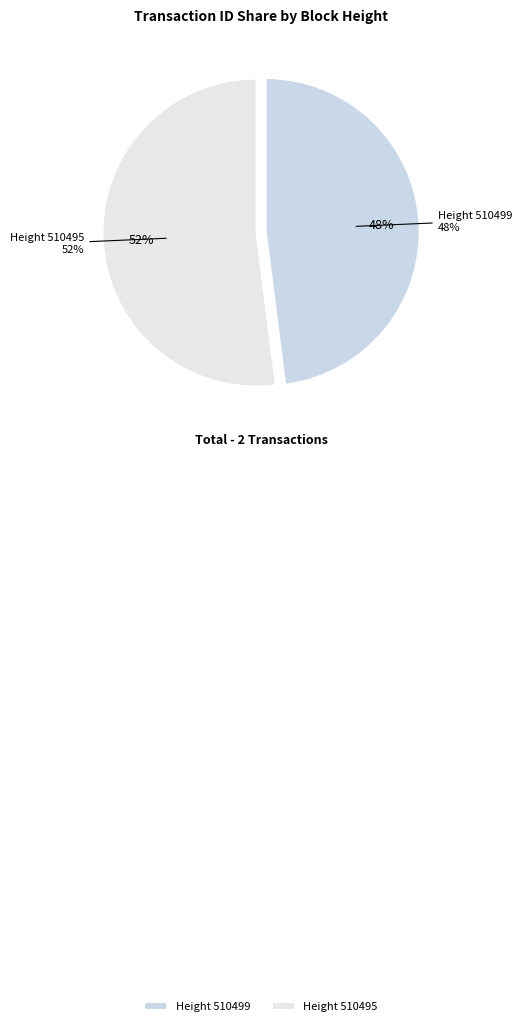

What is the smallest slice in the pie chart?

510499